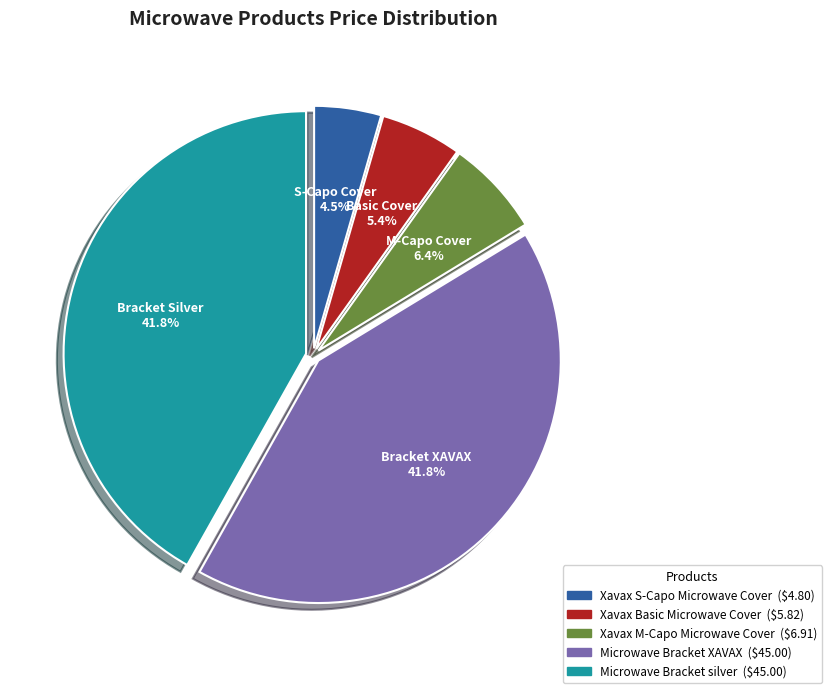

To the nearest percent, what portion does Xavax Basic Microwave Cover represent?

5%